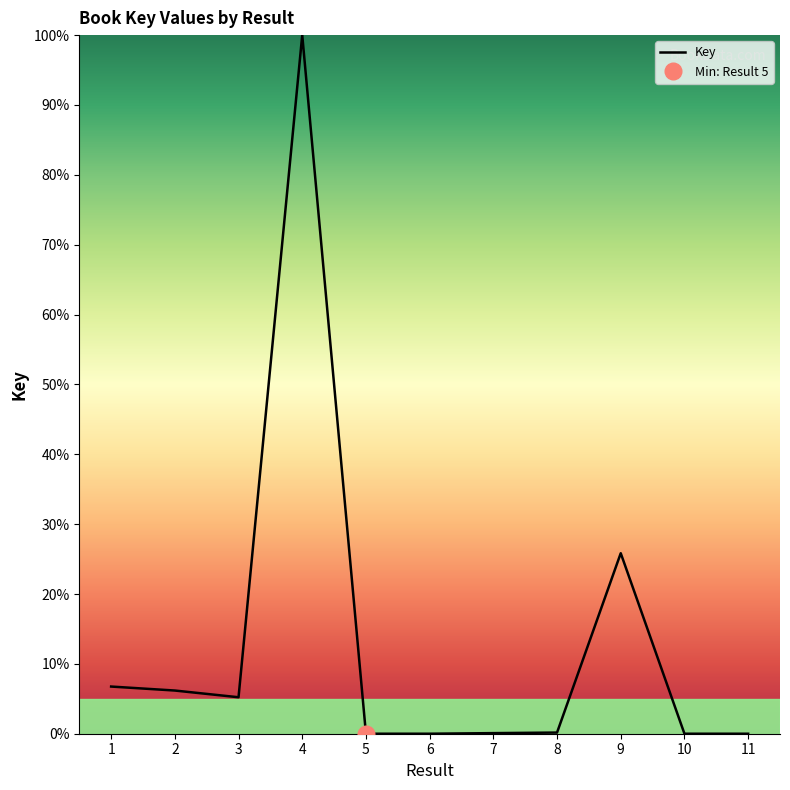

Reading left to right, what are all the values shown in this chart?

1=6.8	2=6.2	3=5.2	4=100.0	5=0.0	6=0.0	7=0.1	8=0.2	9=25.8	10=0.0	11=0.0